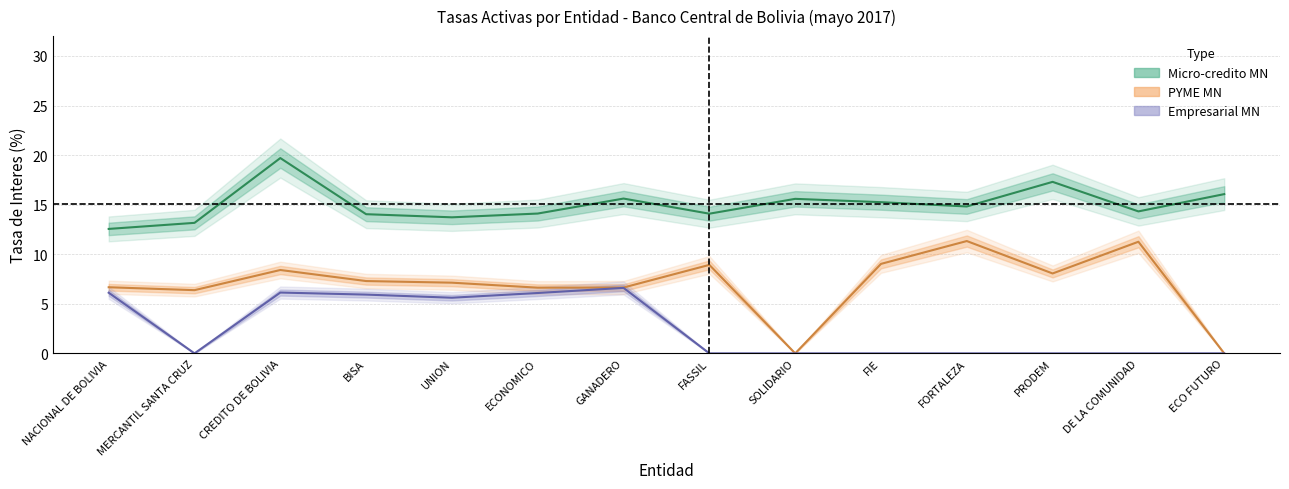

How many data points in Empresarial MN are above 0?

6